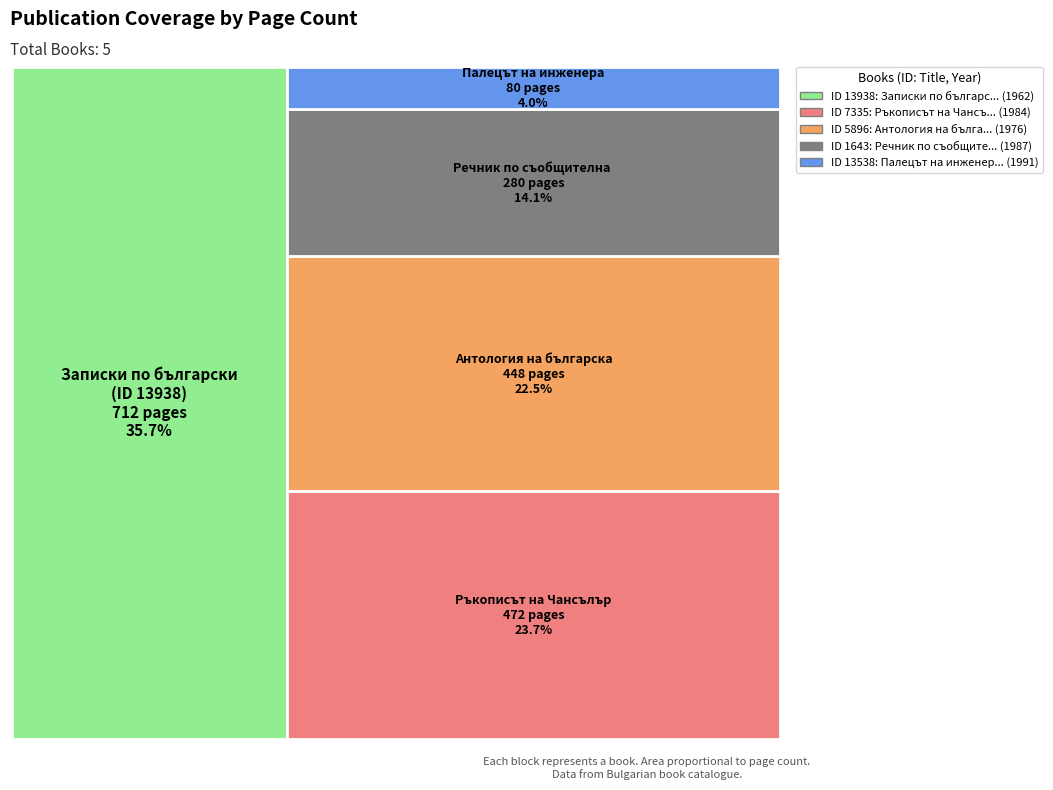

Reading right to left, what are all the values shown in this chart?

pageCount: 472	280	80	712	448
publishingYear: 1984	1987	1991	1962	1976